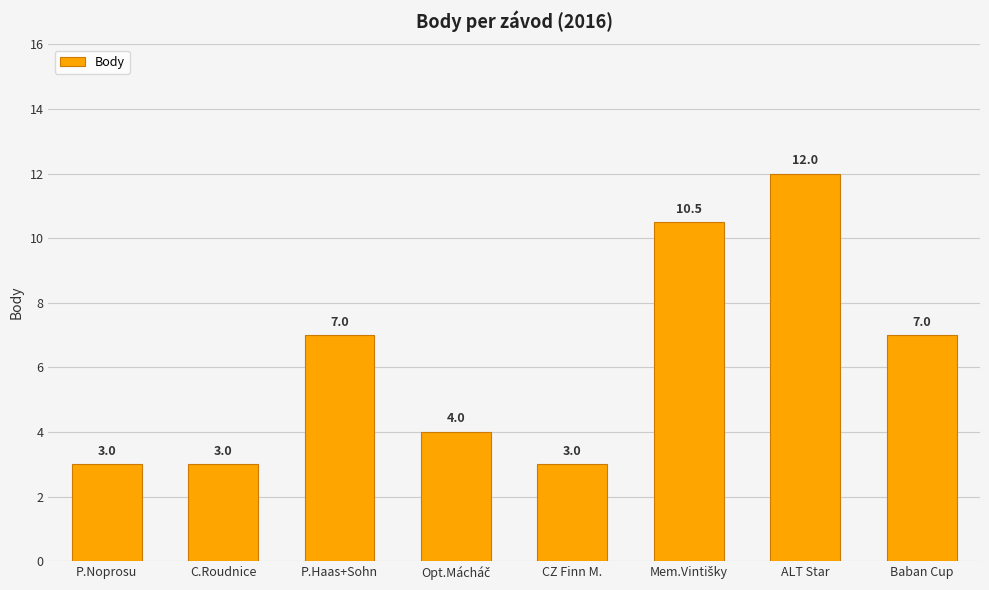

The chart shows a value of 3.9 at P.Noprosu. True or false?

False